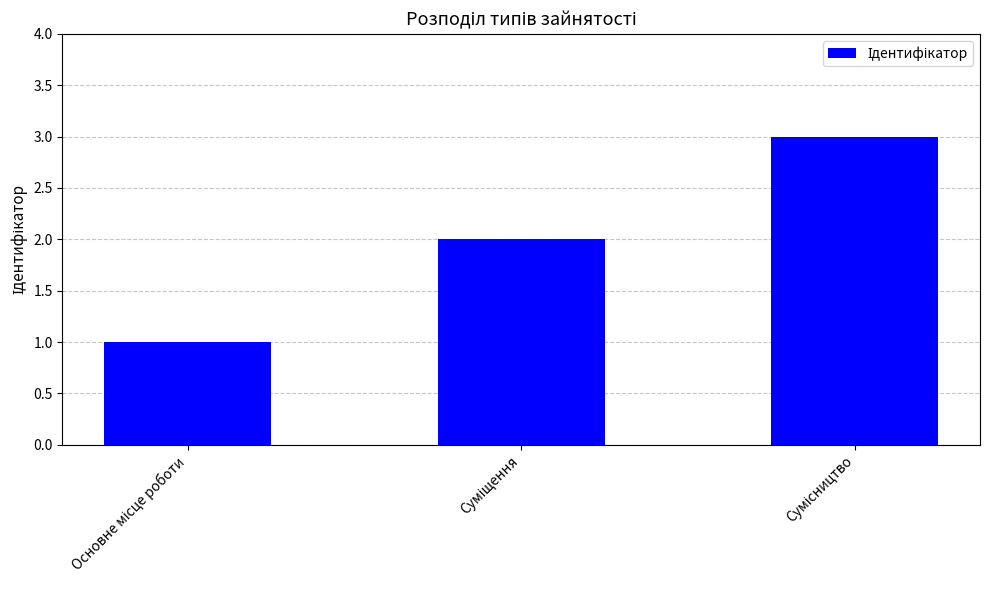

What is the maximum value shown in the chart?

3